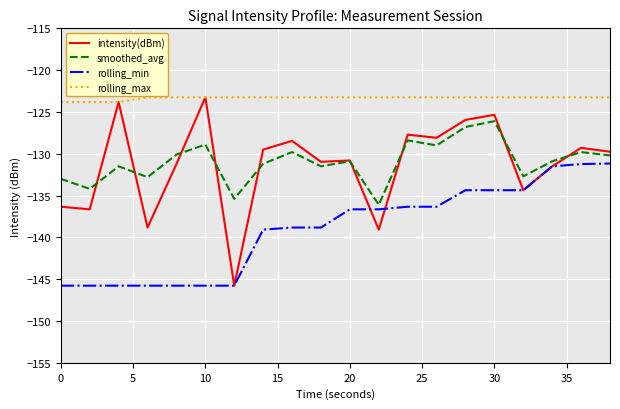

True or false: rolling_max and smoothed_avg cross at least once.

False